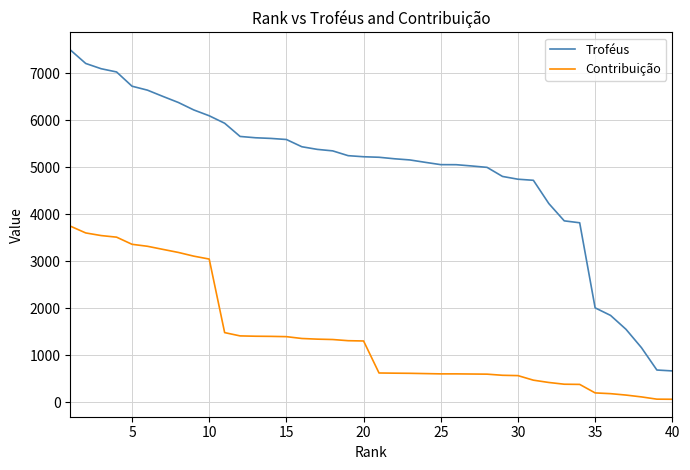

True or false: Contribuição and Troféus cross at least once.

False